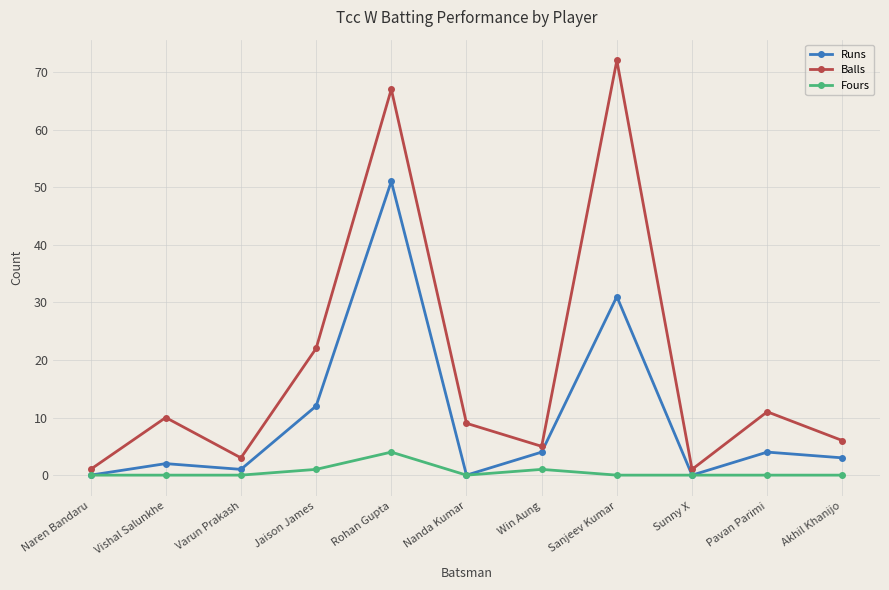

Rank the series by their average value, from lowest to highest.

Fours, Runs, Balls